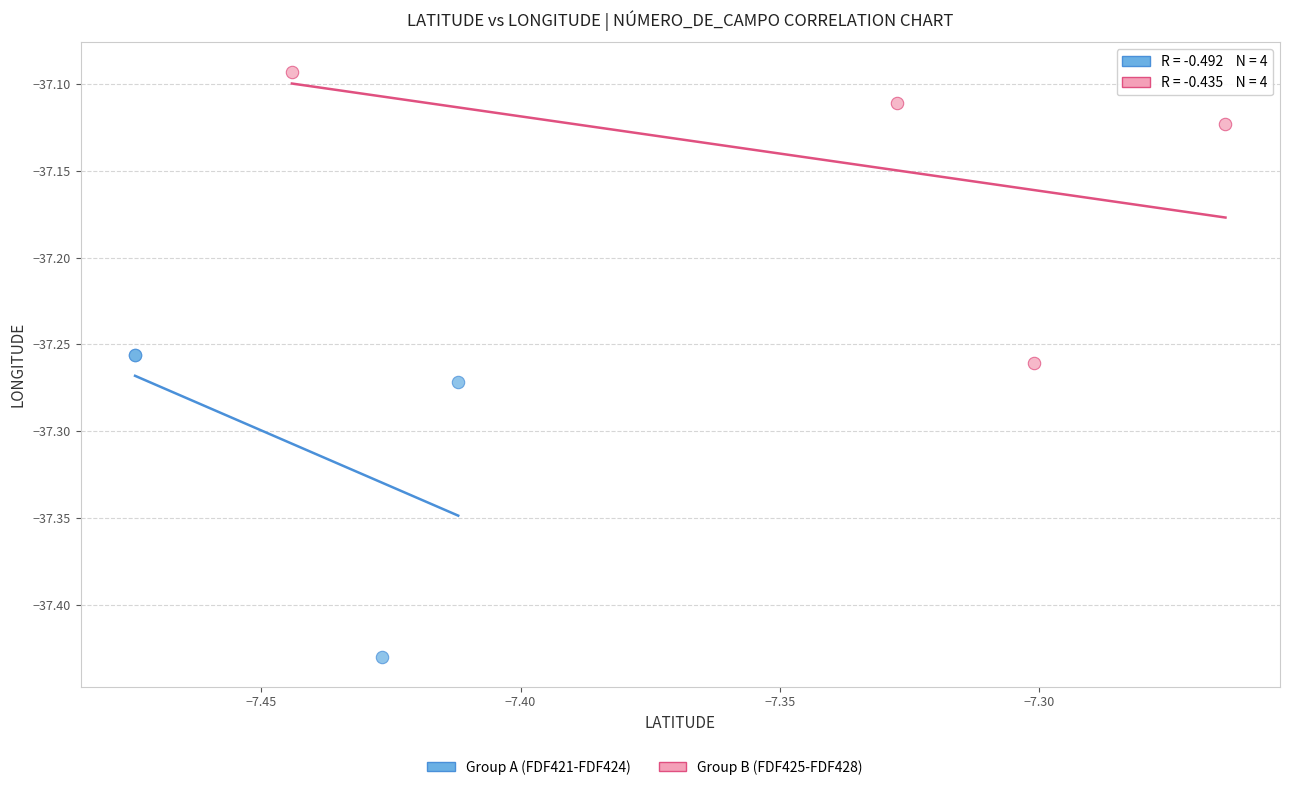

Which series has the largest Y range (max minus min)?

Group A (FDF421-FDF424)